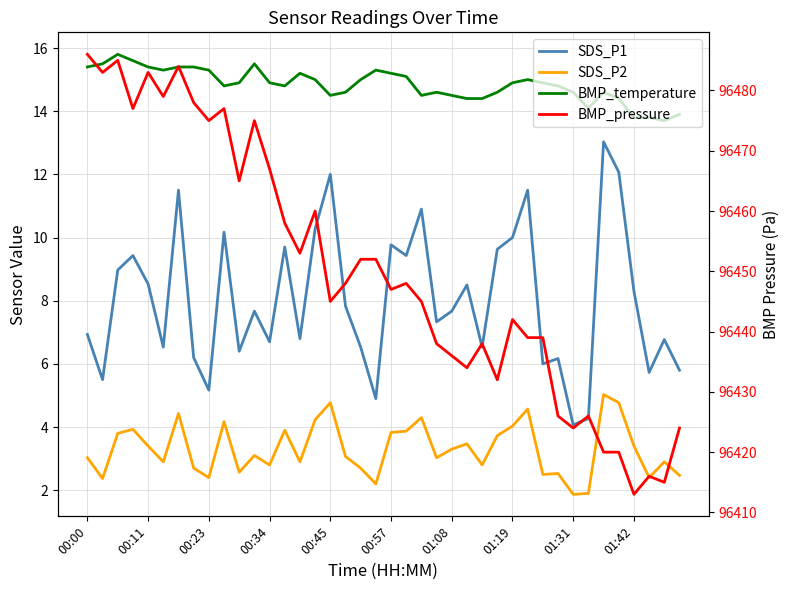

True or false: BMP_pressure and BMP_temperature cross at least once.

False